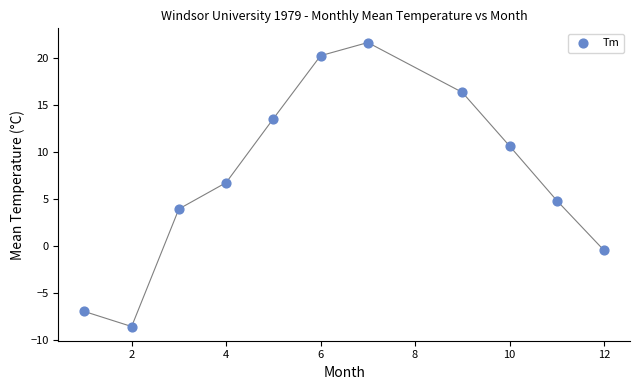

What Y value in the scatter plot is closest to 6?

6.7